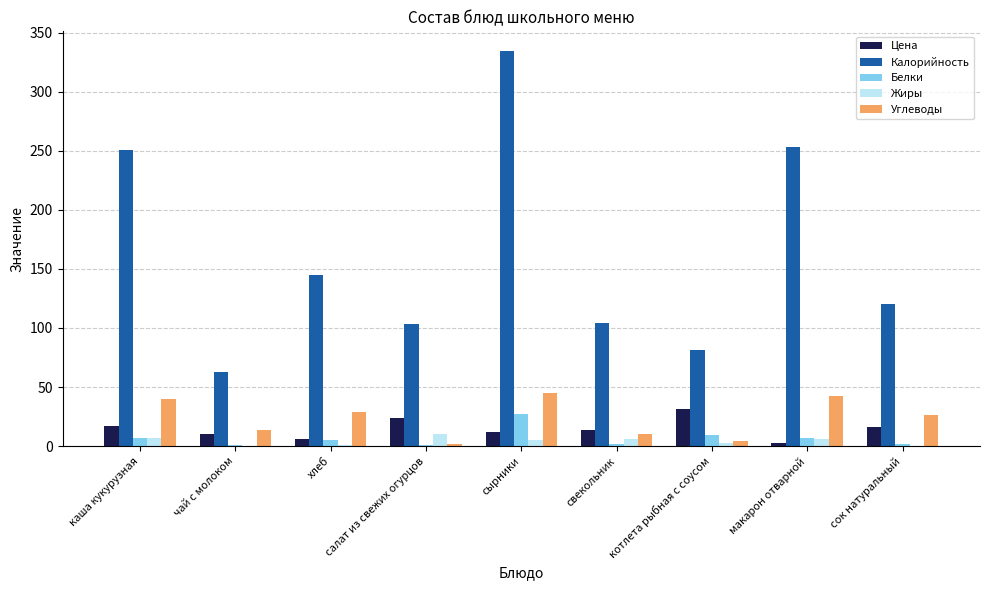

Is it true that Белки equals 15.4 at сырники?

False